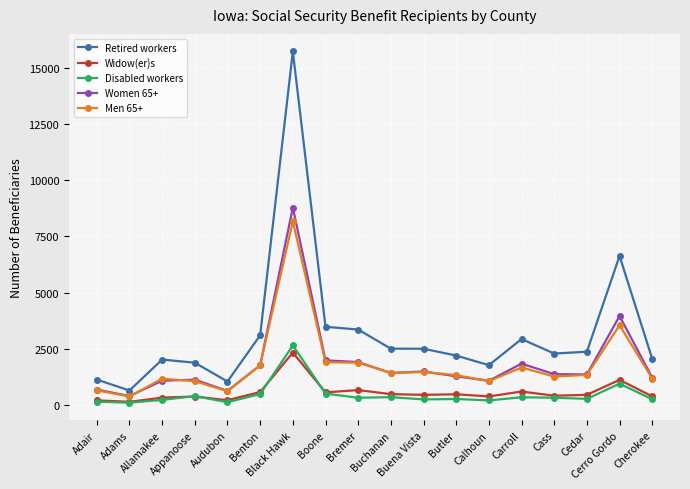

At which category is the sum across all series the highest?

Black Hawk